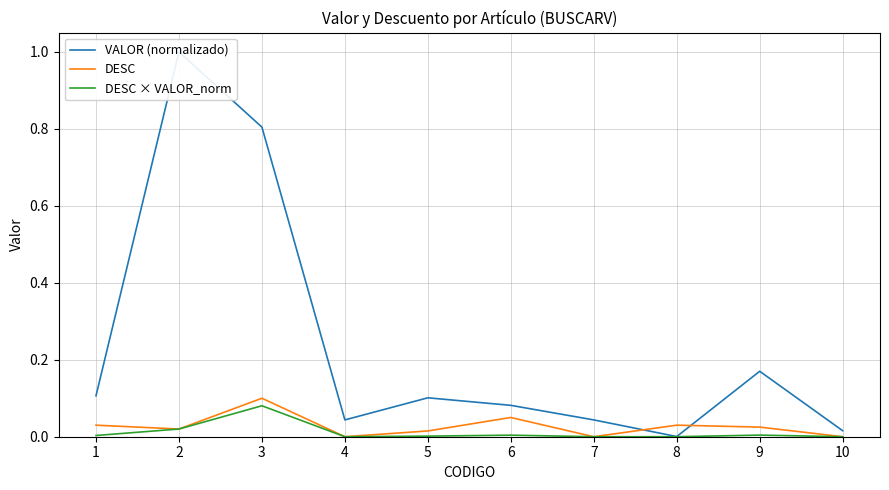

What is the highest value of the VALOR (normalizado) series?

1.0